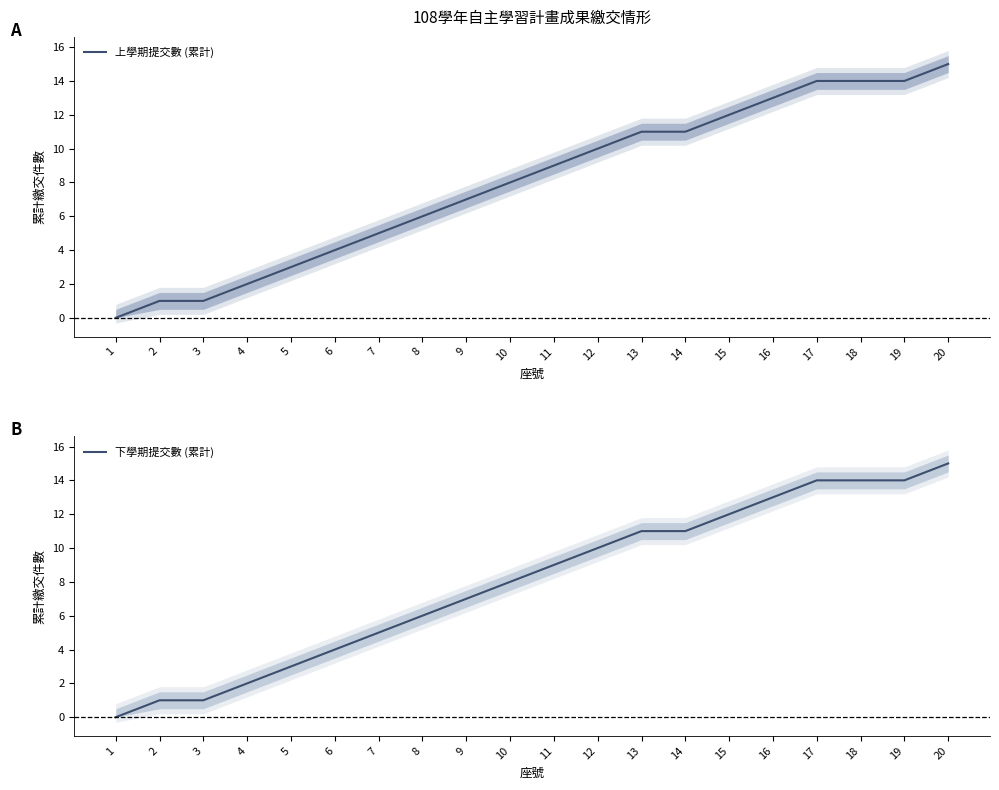

At which category is the sum across all series the highest?

20